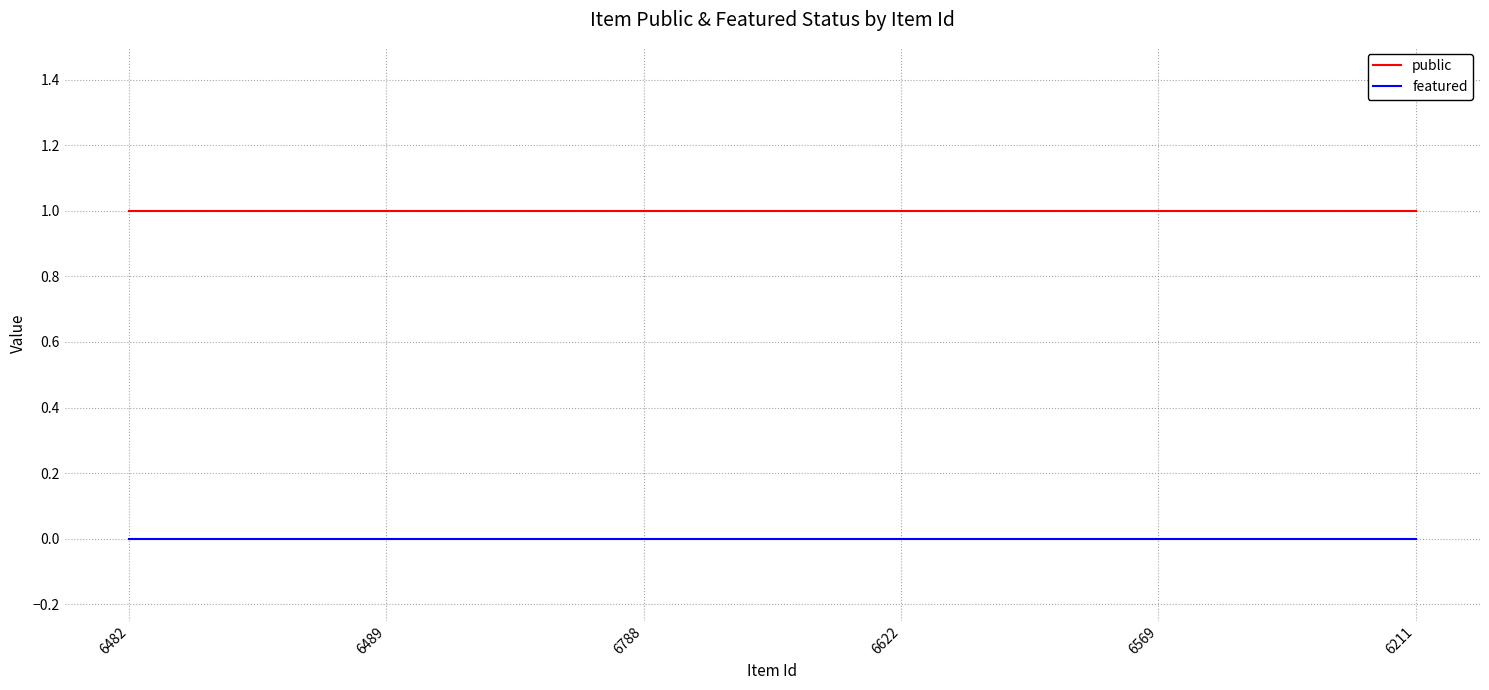

True or false: featured and public cross at least once.

False